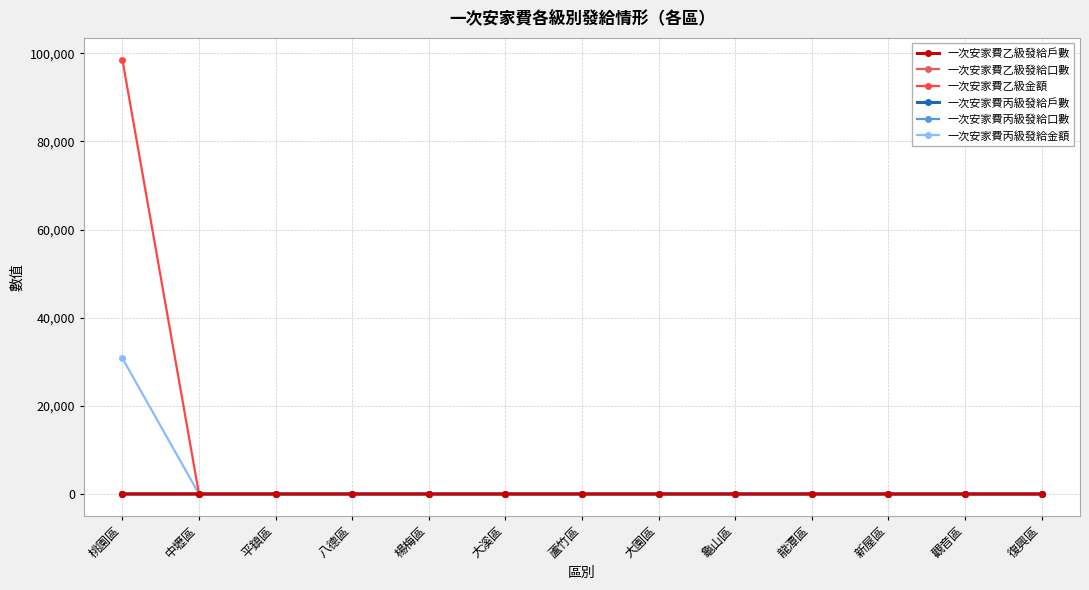

Which series has the largest total across all categories?

一次安家費乙級金額